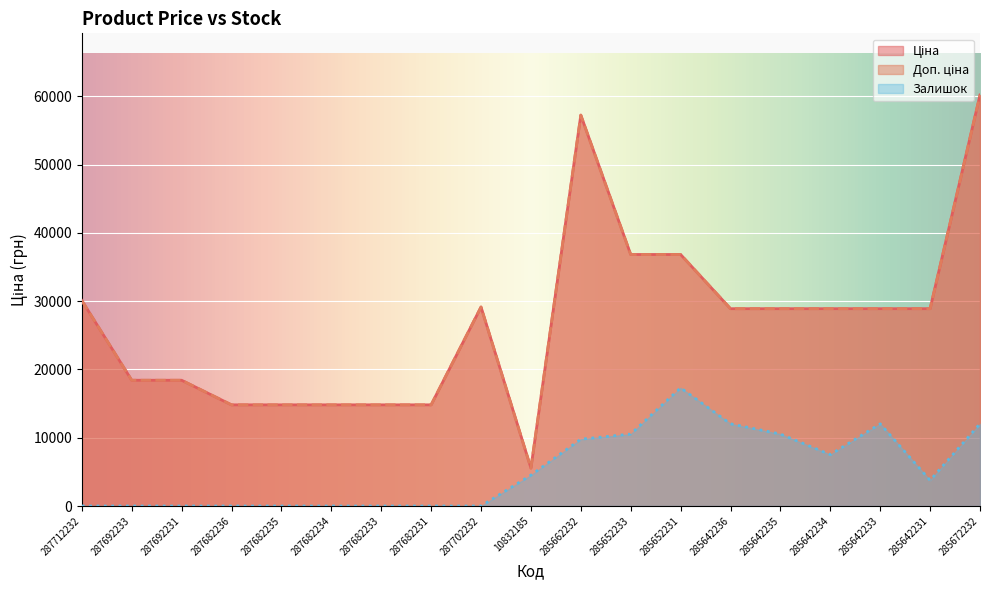

Does the chart display data point markers on the line(s)?

No